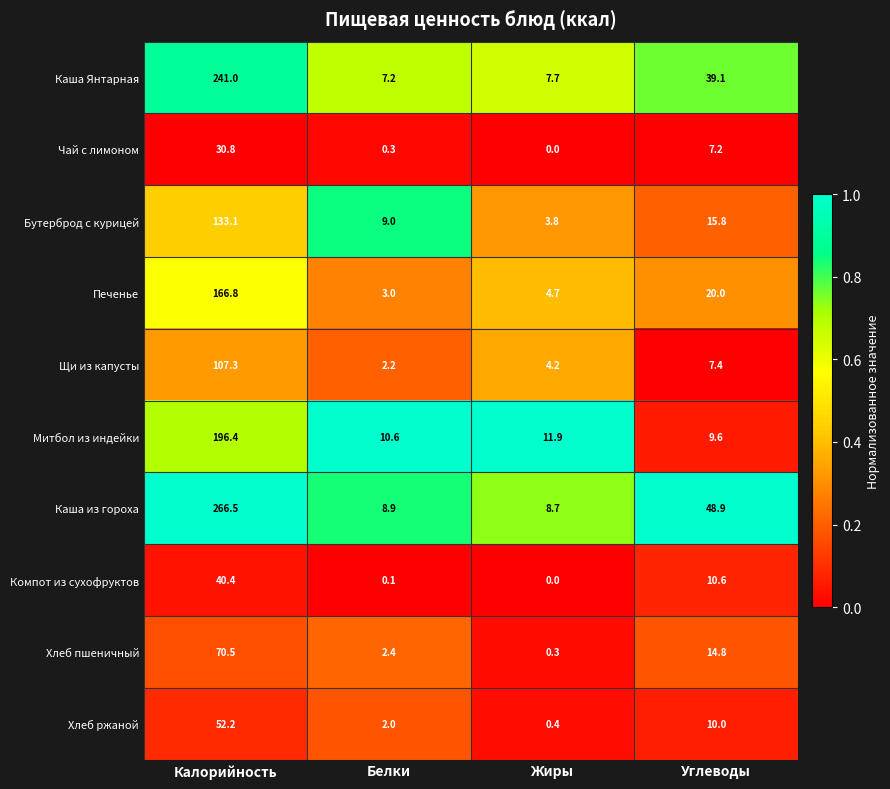

Is it true that Бутерброд с курицей equals 133.1 at Калорийность?

True